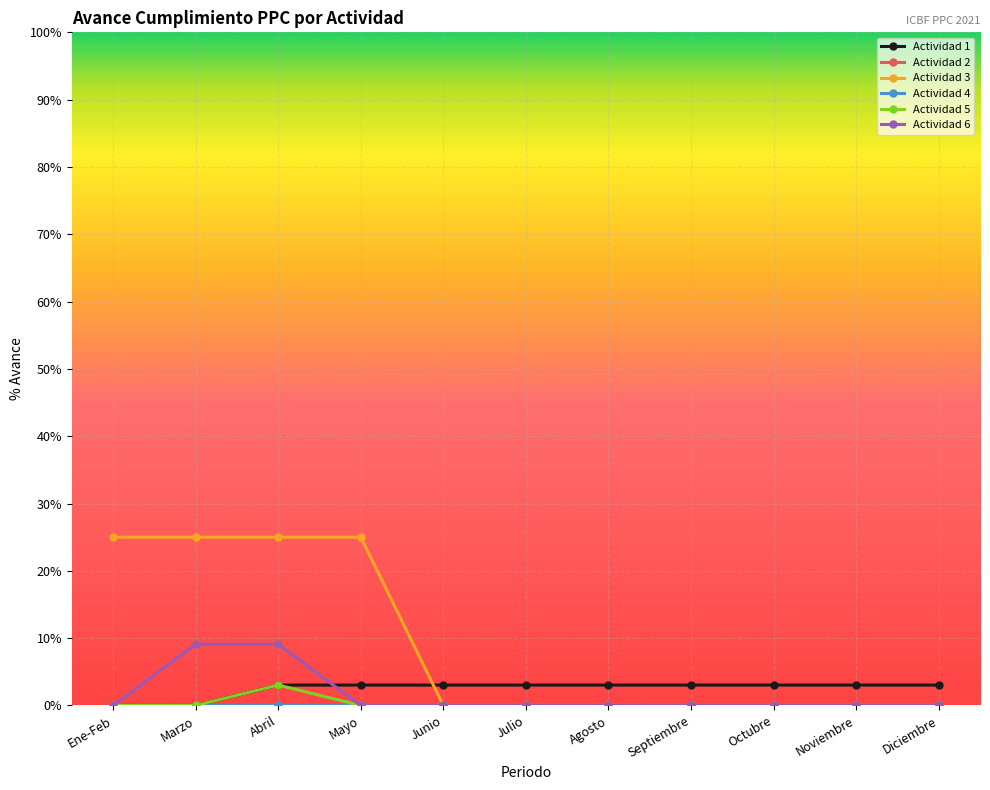

Which category has the lowest value in the Actividad 3 series?

Junio